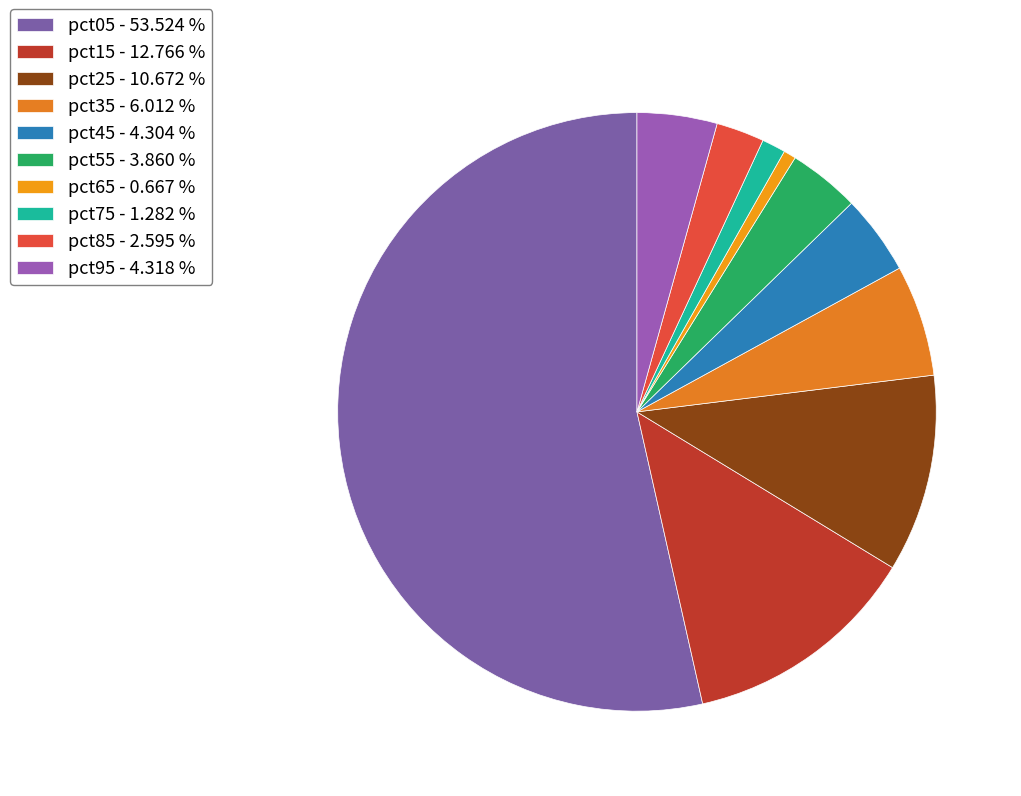

What percentage is the pct45 slice, to the nearest percent?

4%